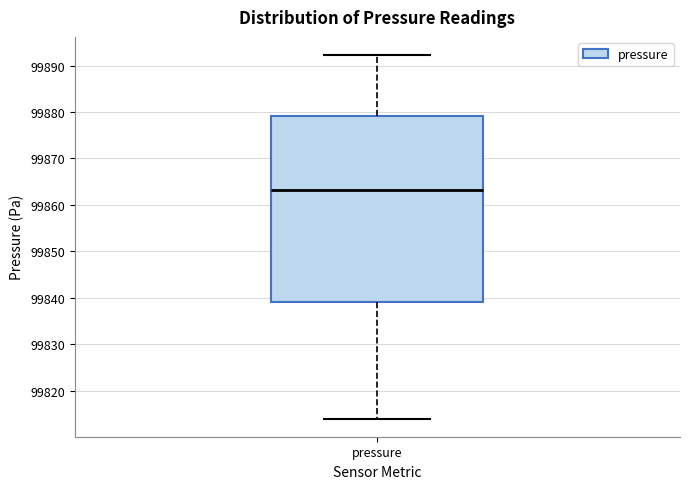

Transcribe this box plot: give where the median line is, the range the box spans, and where the two whiskers end, as read against the y-axis. The values are not printed on the chart, so give them approximately, as read against the axis.

median 99863, box 99839 to 99879, whiskers 99814 to 99892